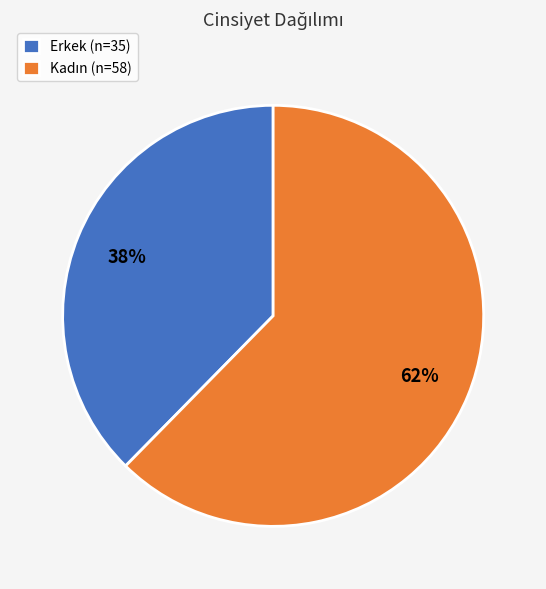

The Erkek (n=35) slice represents 38% of the pie. True or false?

True